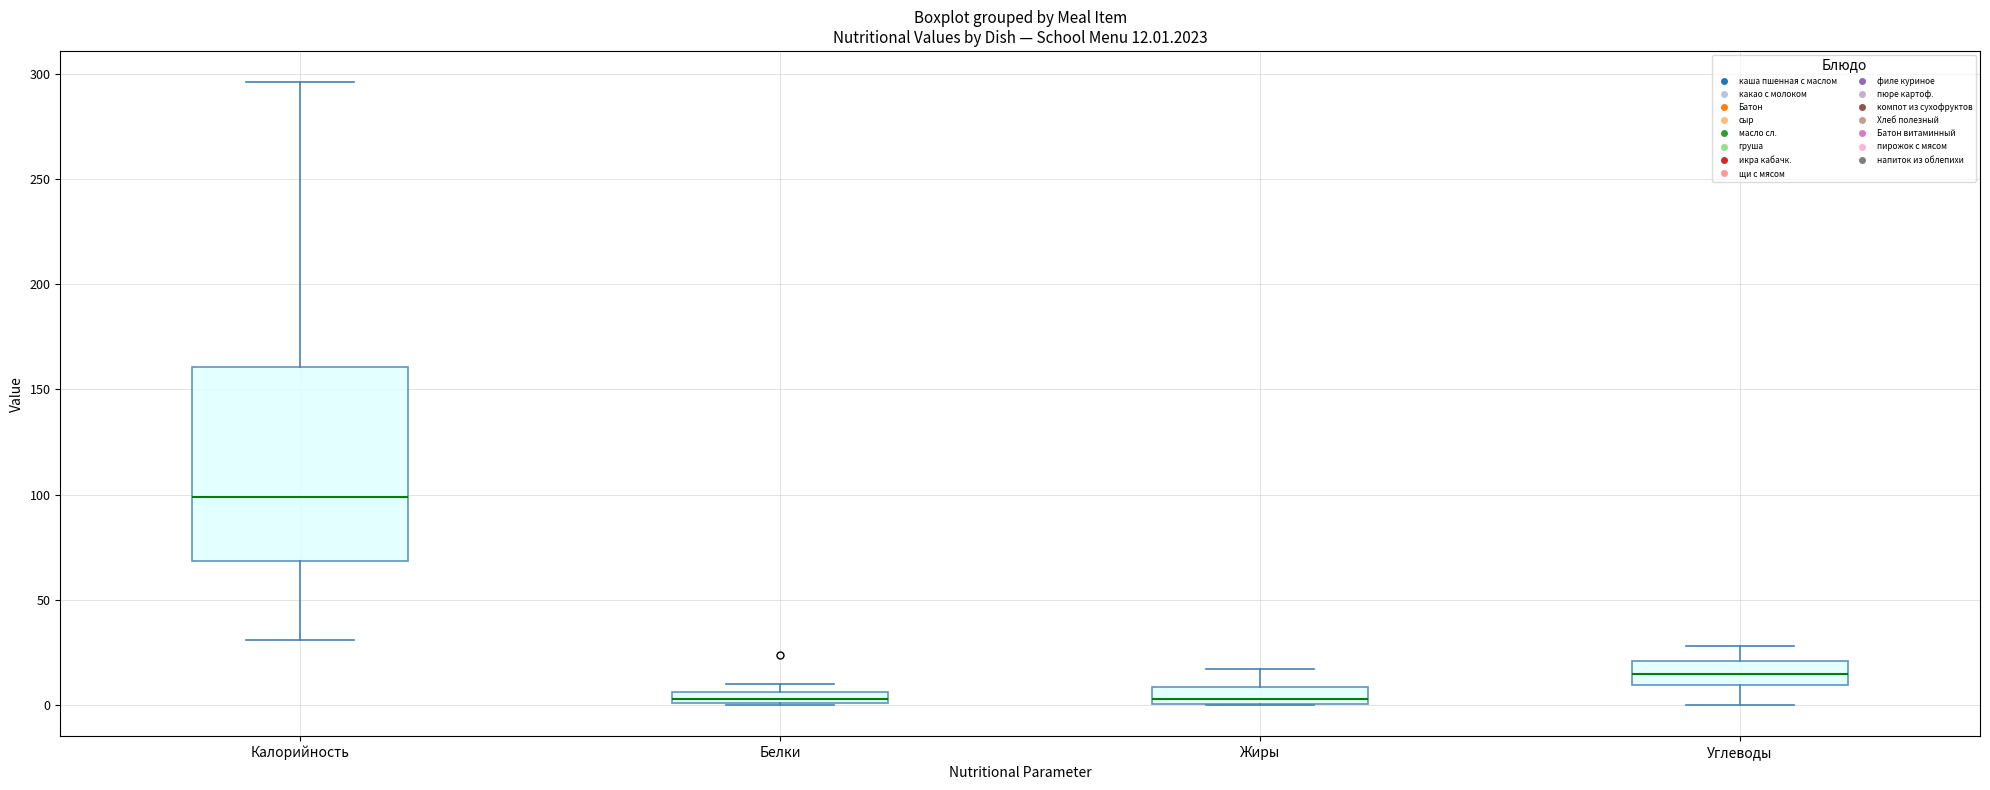

Comparing the boxes themselves (not the whiskers), which one is the tallest?

Калорийность